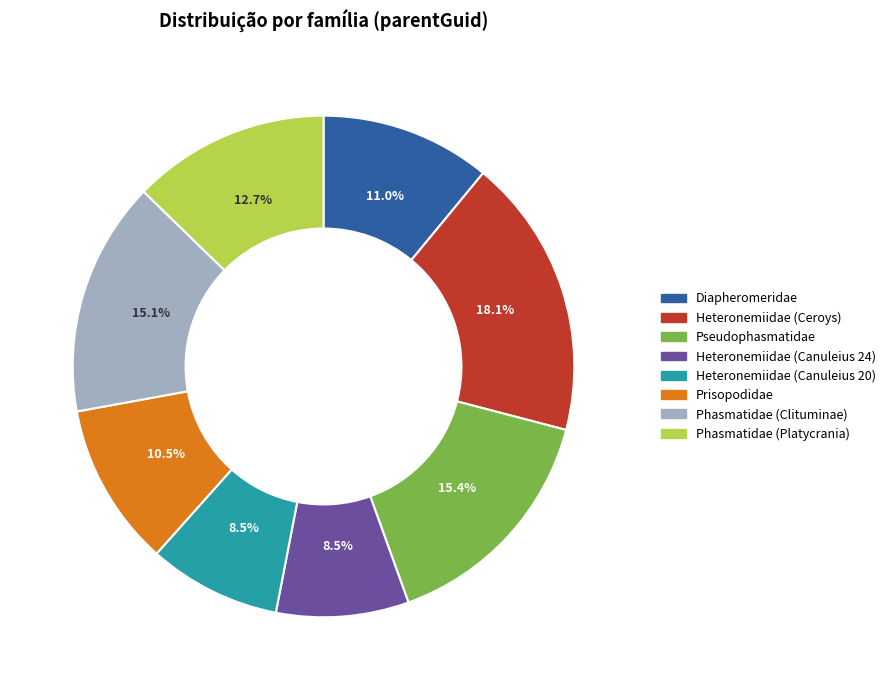

Approximately how many times larger is the value at Heteronemiidae (Canuleius 20) compared to Heteronemiidae (Canuleius 24)?

1.0